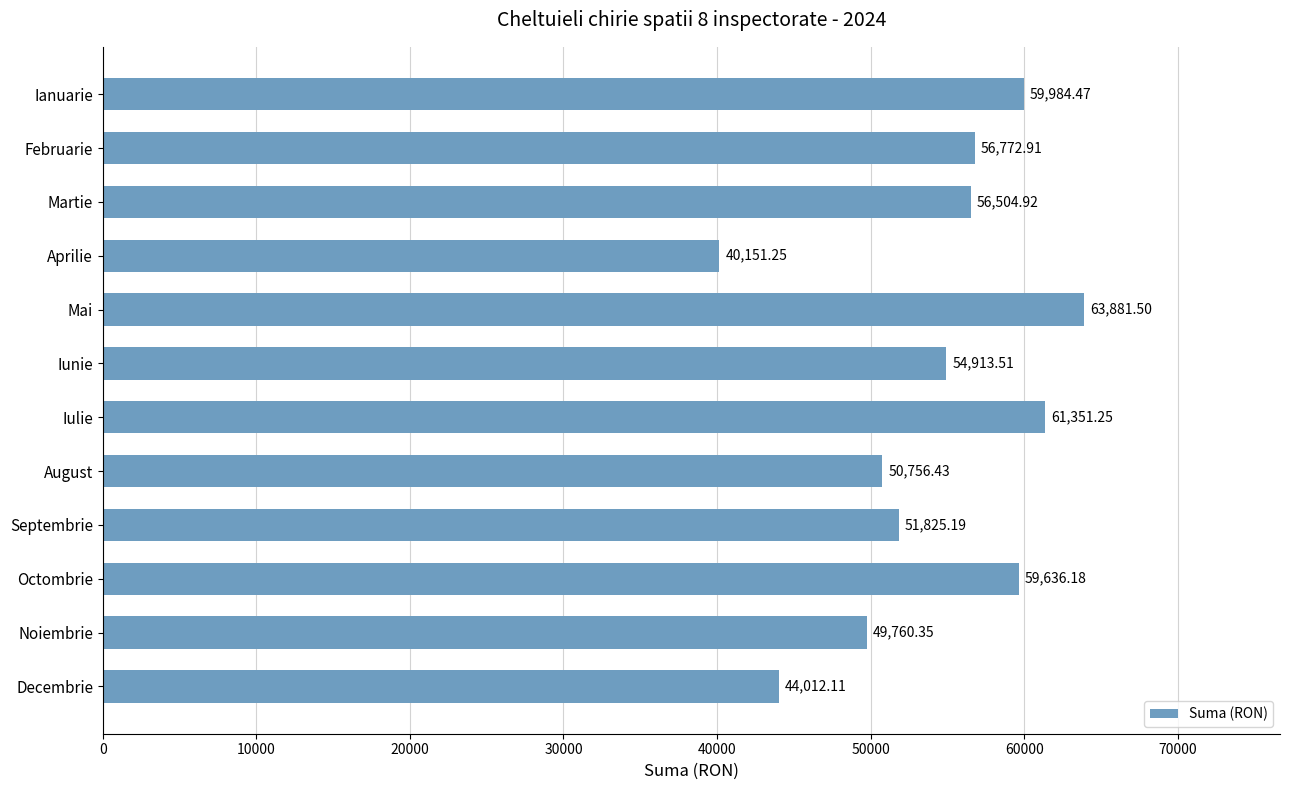

Rank the categories by value from highest to lowest.

Mai, Iulie, Ianuarie, Octombrie, Februarie, Martie, Iunie, Septembrie, August, Noiembrie, Decembrie, Aprilie